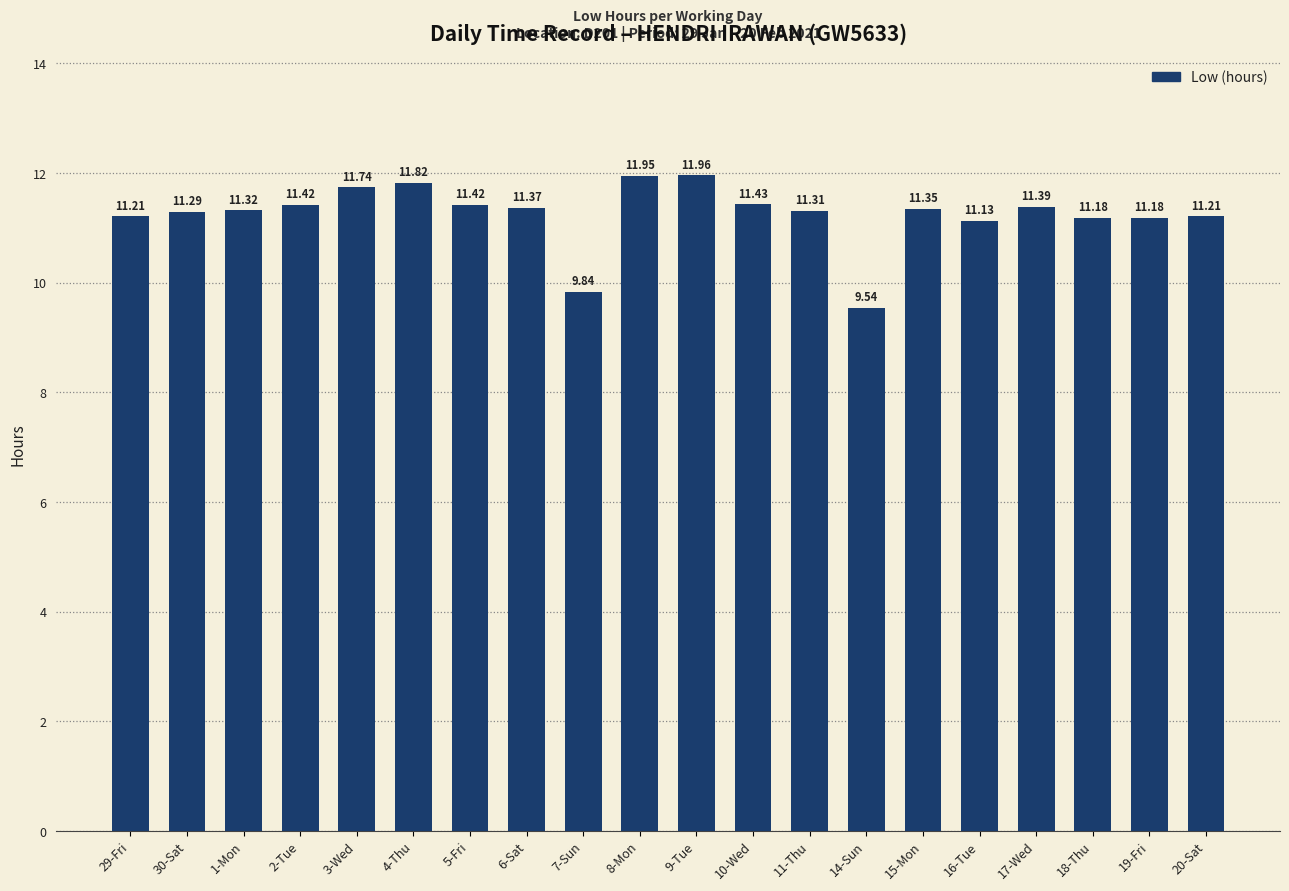

Approximately how many times larger is the value at 10-Wed compared to 7-Sun?

1.2